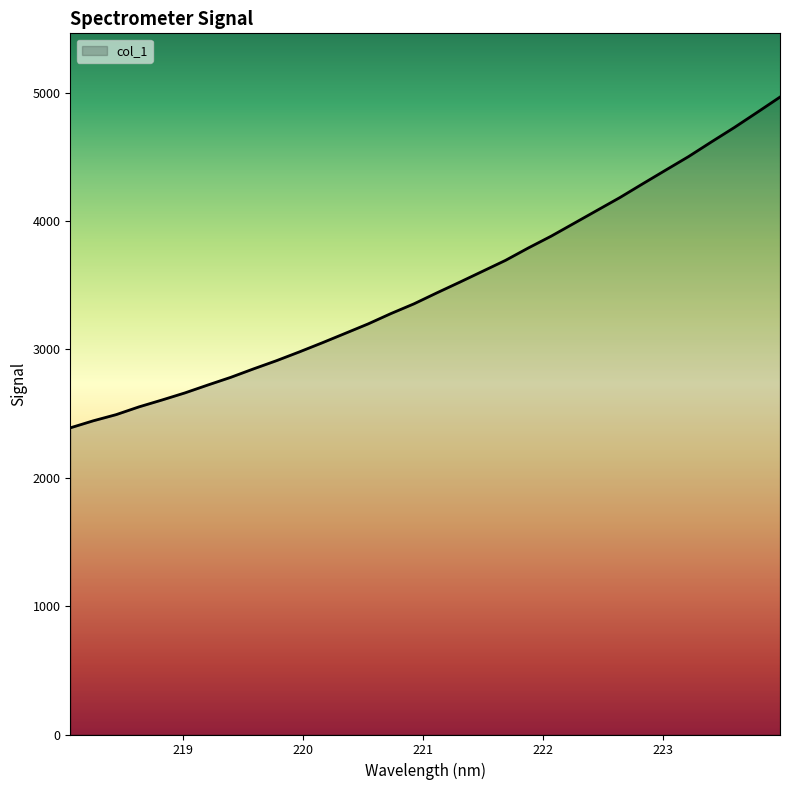

What is the maximum value shown in the chart?

4966.4